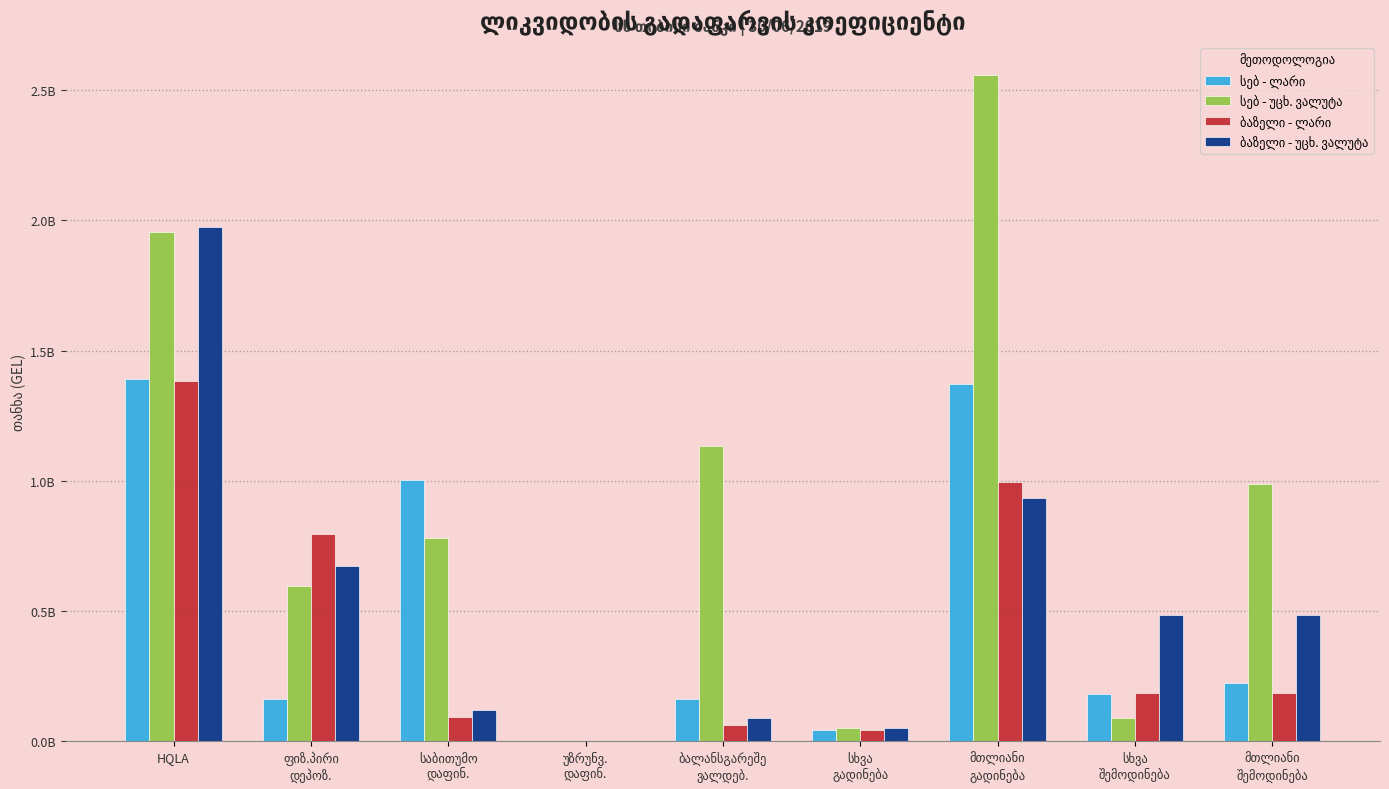

What is the difference between the maximum and second lowest values in the ბაზელი - უცხ. ვალუტა series?

1925994897.1